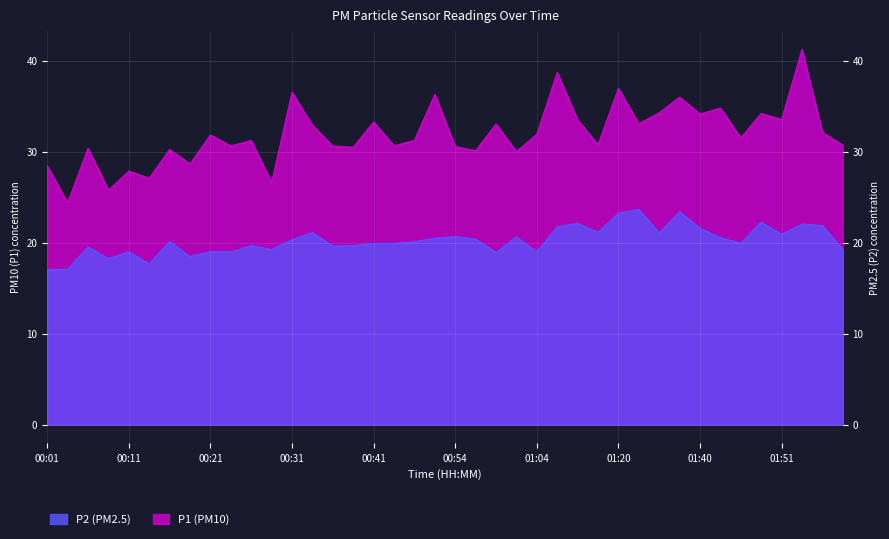

Which series has the largest total across all categories?

P1